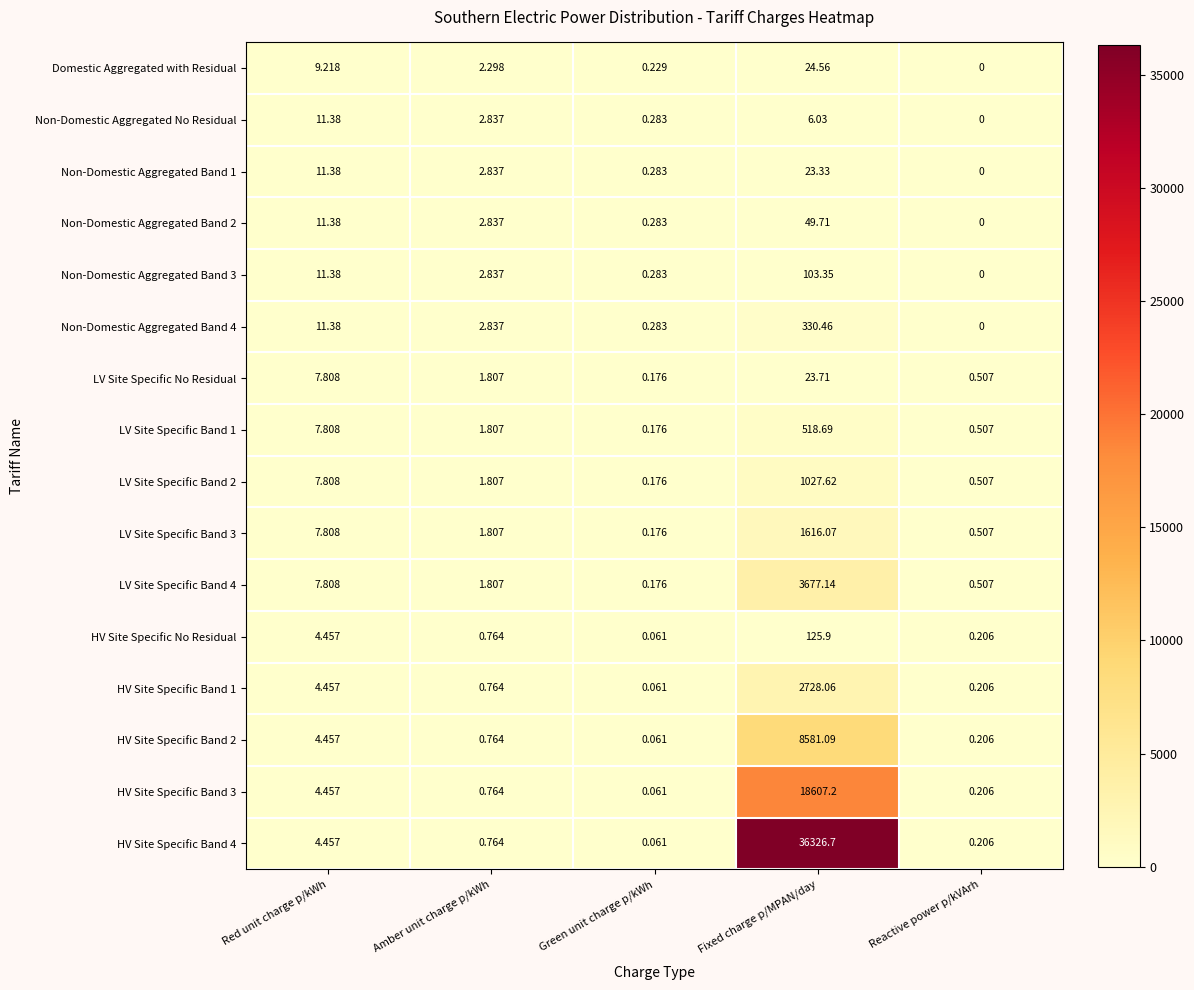

Which label corresponds to the smallest value in the chart?

Reactive power p/kVArh